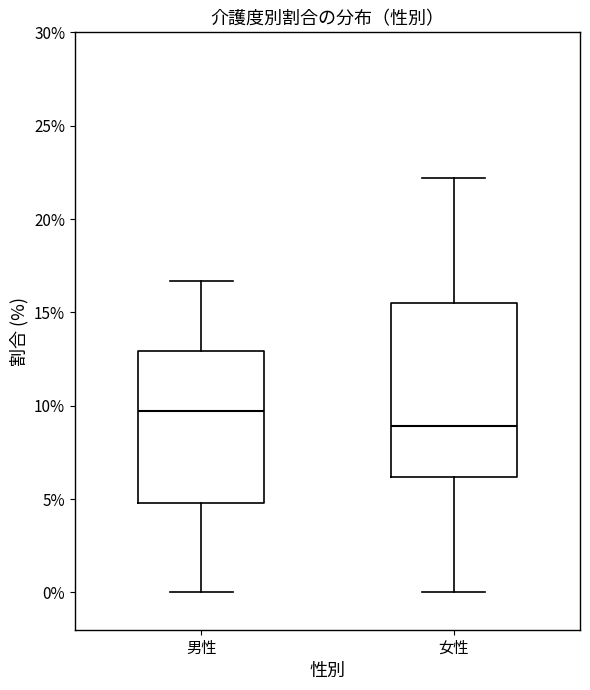

Where is the upper edge of the box for 女性 on the y-axis? The values are not printed on the chart, so give them approximately, as read against the axis.

15.5